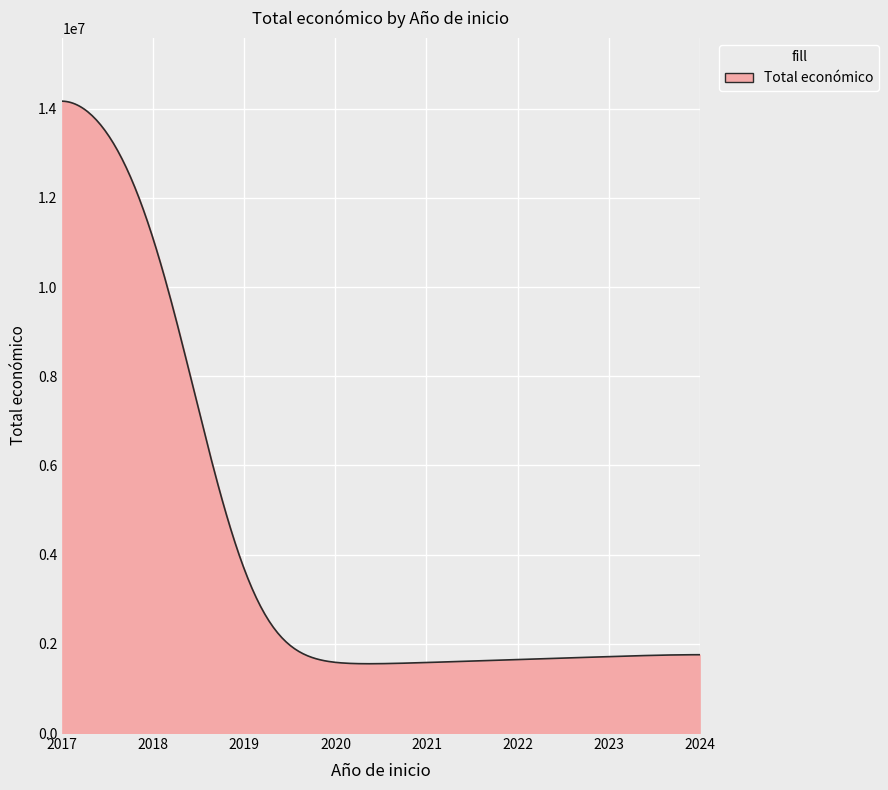

What is the difference between the maximum and minimum values?

12613284.9